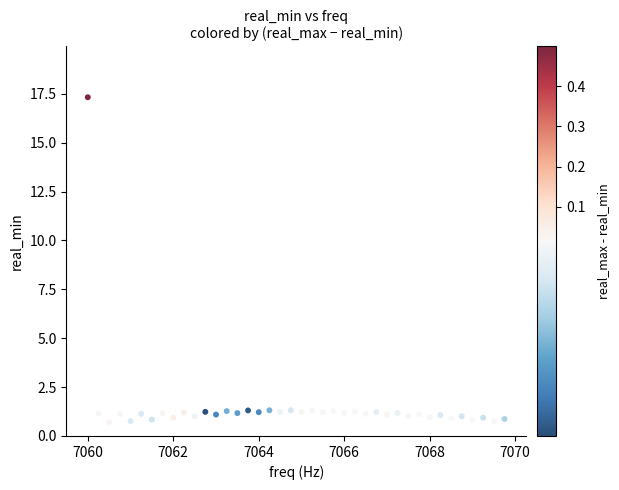

What is the range of Y values (max minus min)?

16.6